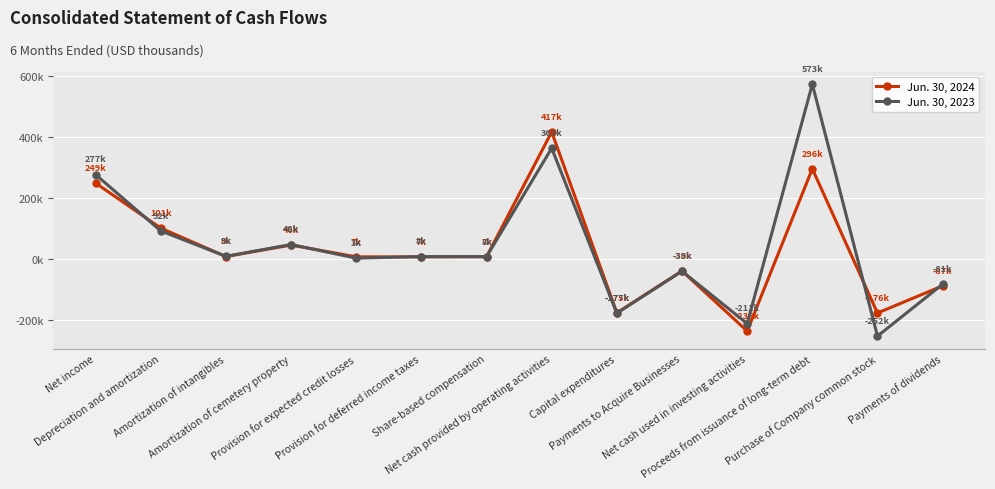

Is the value of Jun. 30, 2023 at Net cash used in investing activities greater than the value of Jun. 30, 2024 at Net cash used in investing activities?

Yes